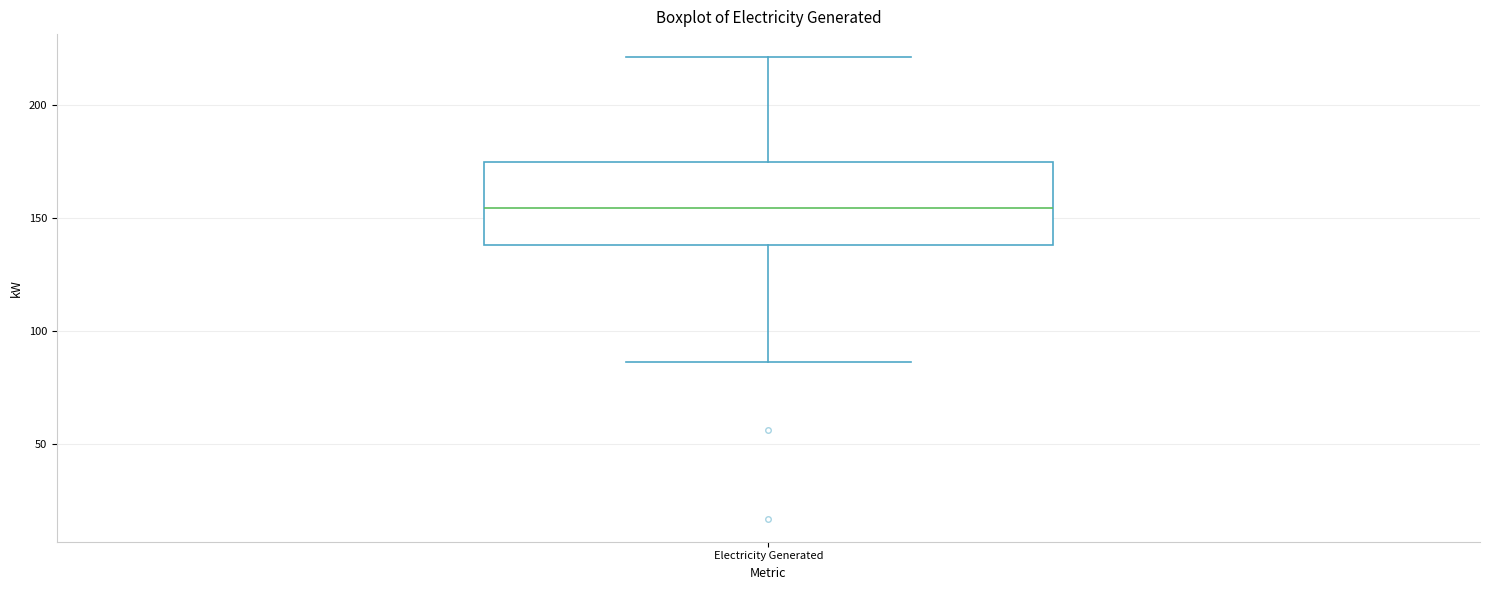

Where is the lower edge of the box for Electricity Generated on the y-axis? The values are not printed on the chart, so give them approximately, as read against the axis.

140